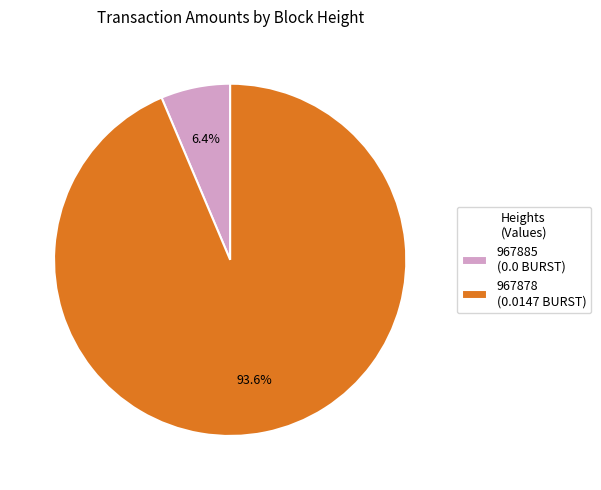

Rank the categories by value from lowest to highest.

967885, 967878